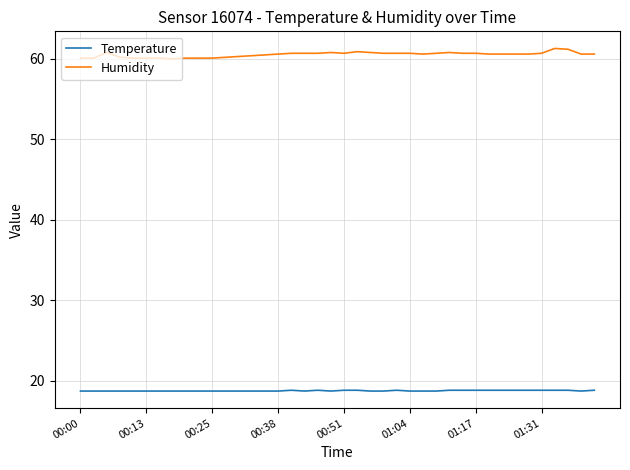

Which series has the largest range (max minus min)?

Humidity